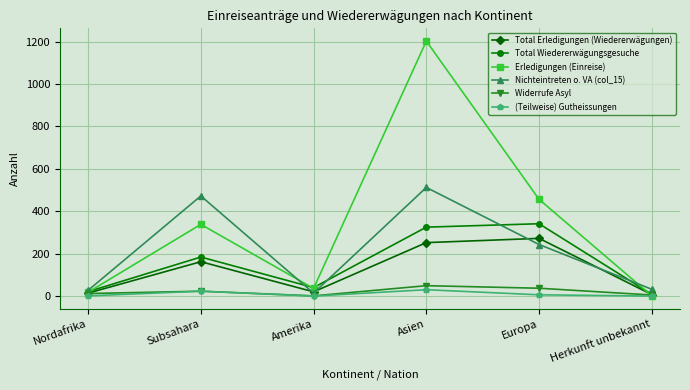

Which series has the largest range (max minus min)?

Erledigungen (Einreise)